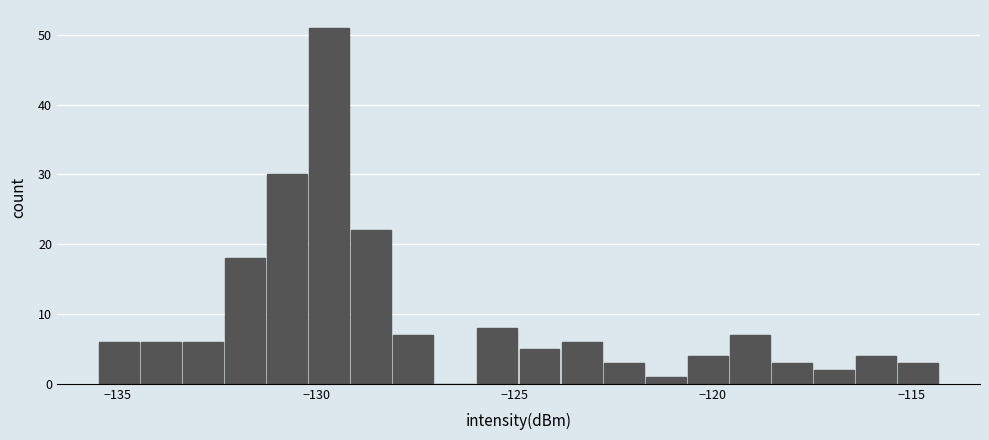

Read against the x-axis, roughly where is the centre of the tallest bar?

-129.5